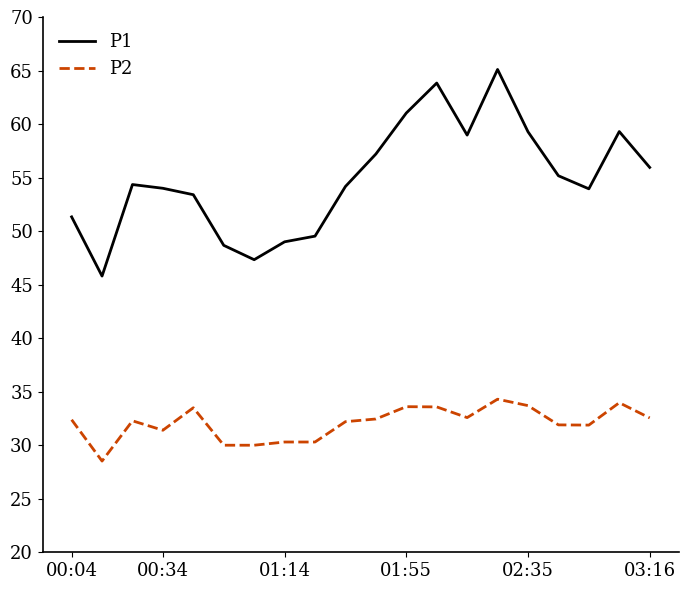

True or false: P2 and P1 intersect in this chart.

False